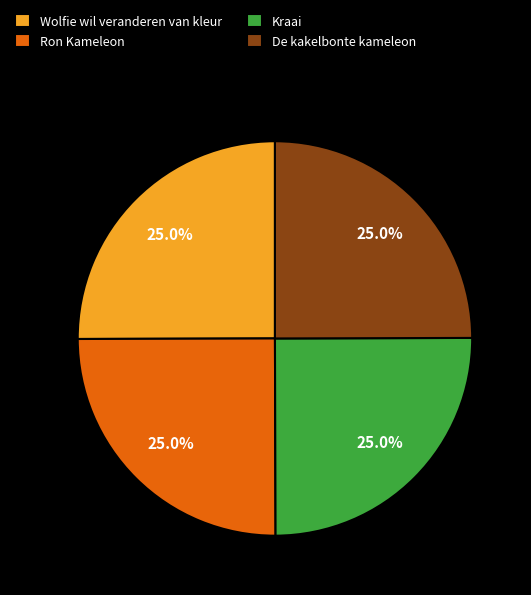

Approximately how many times larger is the value at Ron Kameleon compared to Wolfie wil veranderen van kleur?

1.0